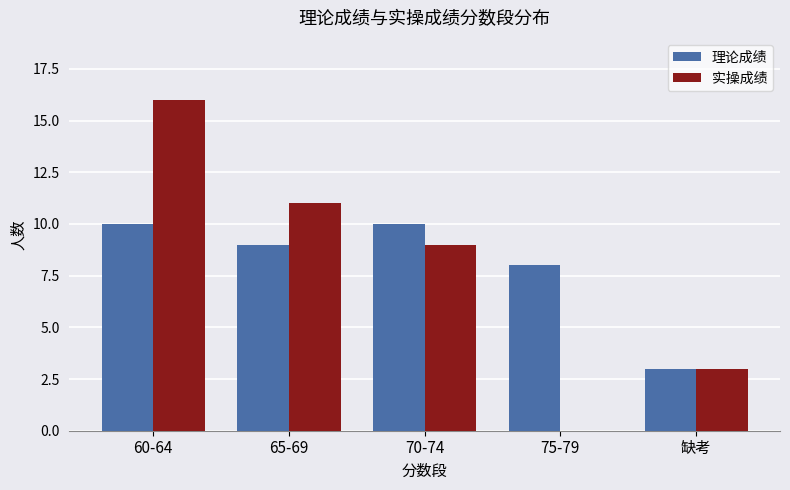

Reading left to right, list all the values displayed in this chart.

理论成绩: 10	9	10	8	3
实操成绩: 16	11	9	0	3